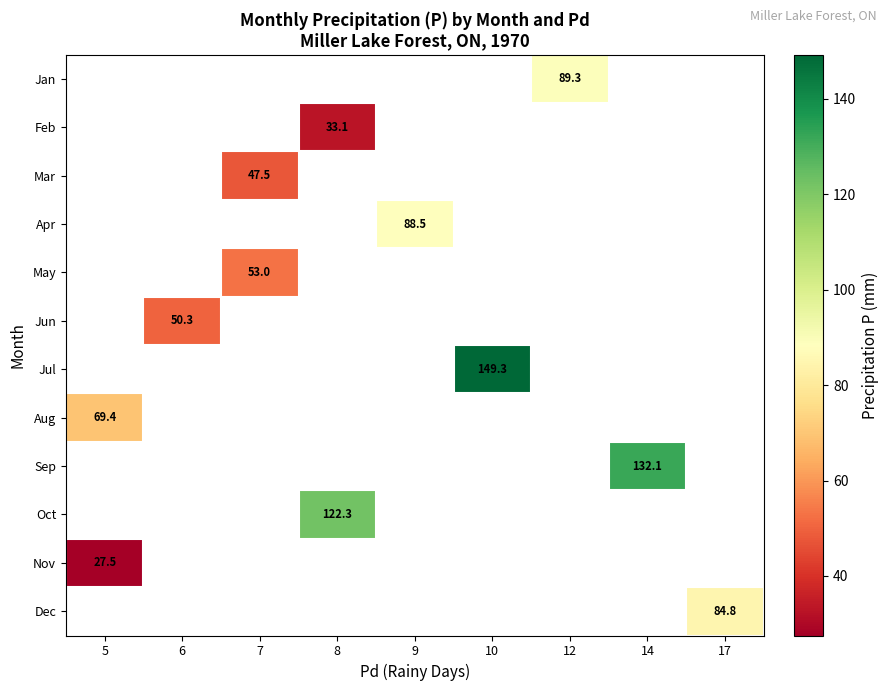

True or false: Apr has a value of 142.0 at 9.

False